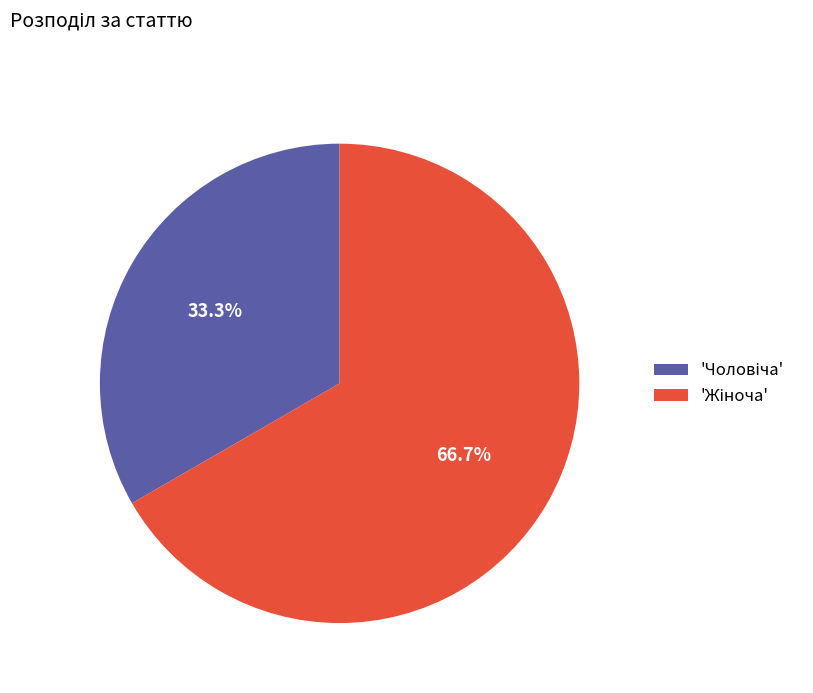

Count the number of slices in the pie.

2